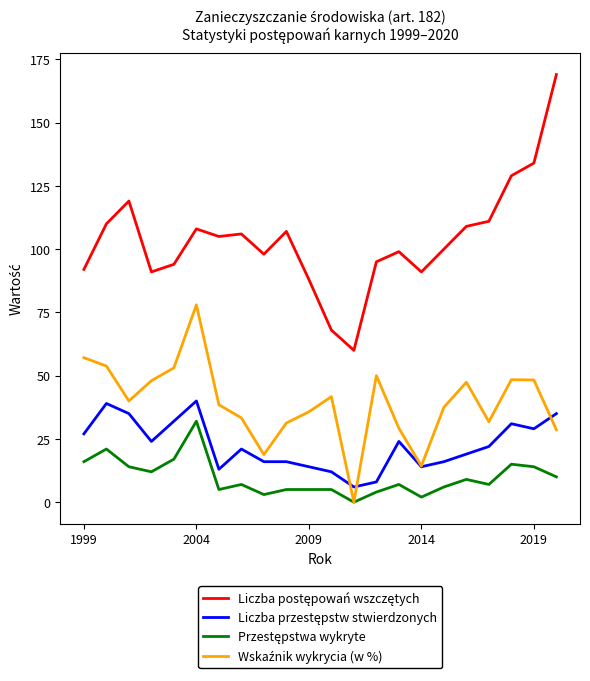

How many distinct data groups are displayed?

4